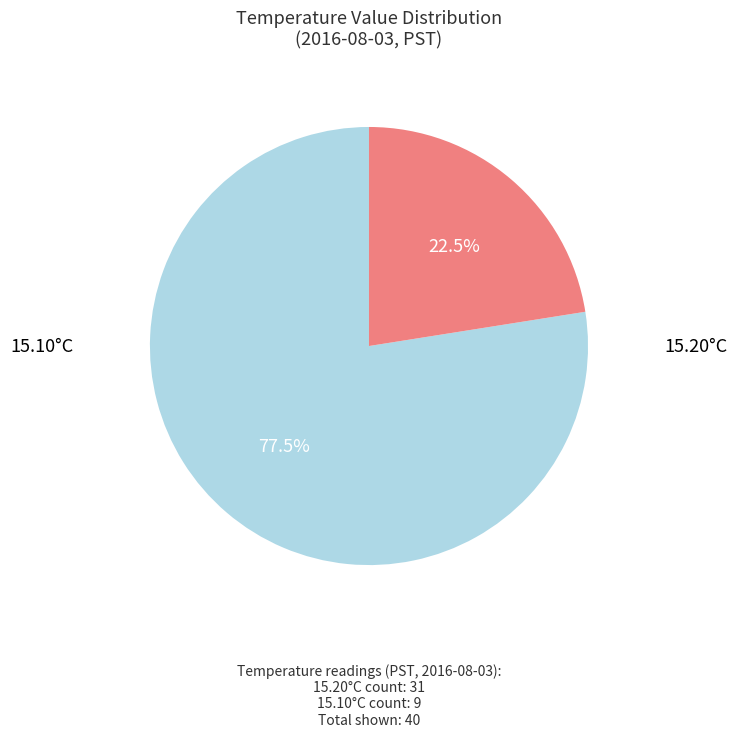

Is there any slice that represents more than half of the pie?

Yes